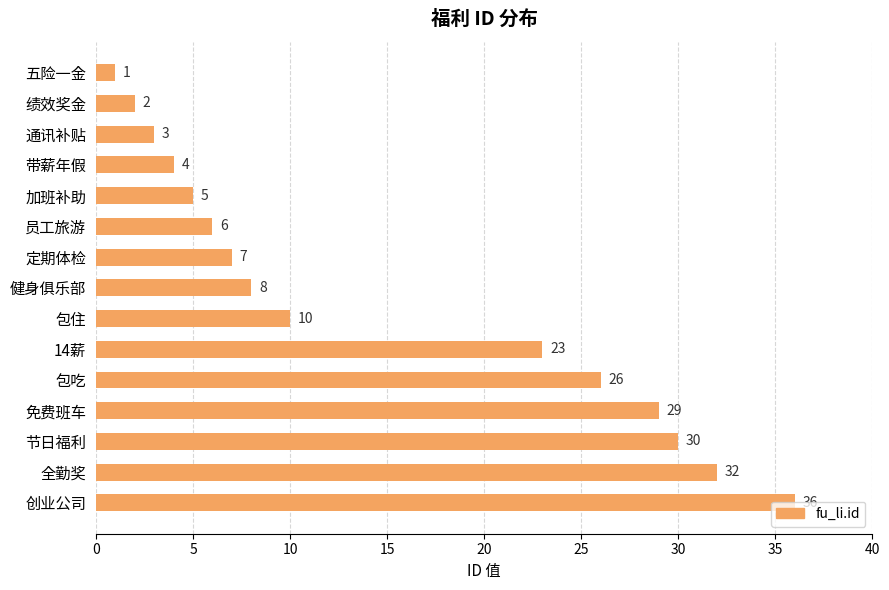

Does the chart contain stacked bars?

No